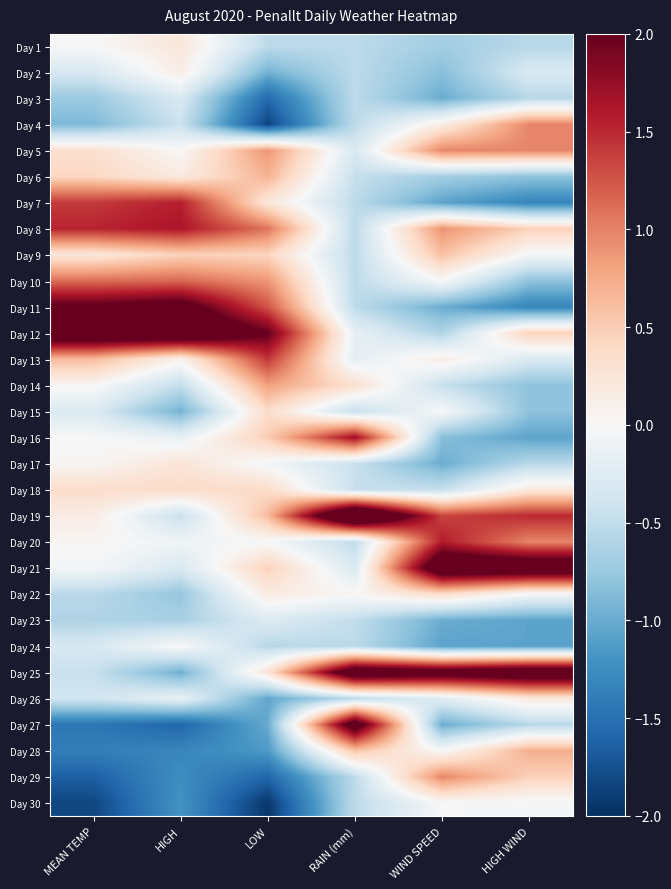

List the series in order of their peak value, lowest first.

Day 3, Day 23, Day 30, Day 24, Day 2, Day 26, Day 1, Day 17, Day 15, Day 22, Day 18, Day 9, Day 6, Day 28, Day 14, Day 29, Day 4, Day 5, Day 10, Day 13, Day 7, Day 20, Day 8, Day 16, Day 11, Day 27, Day 25, Day 21, Day 12, Day 19